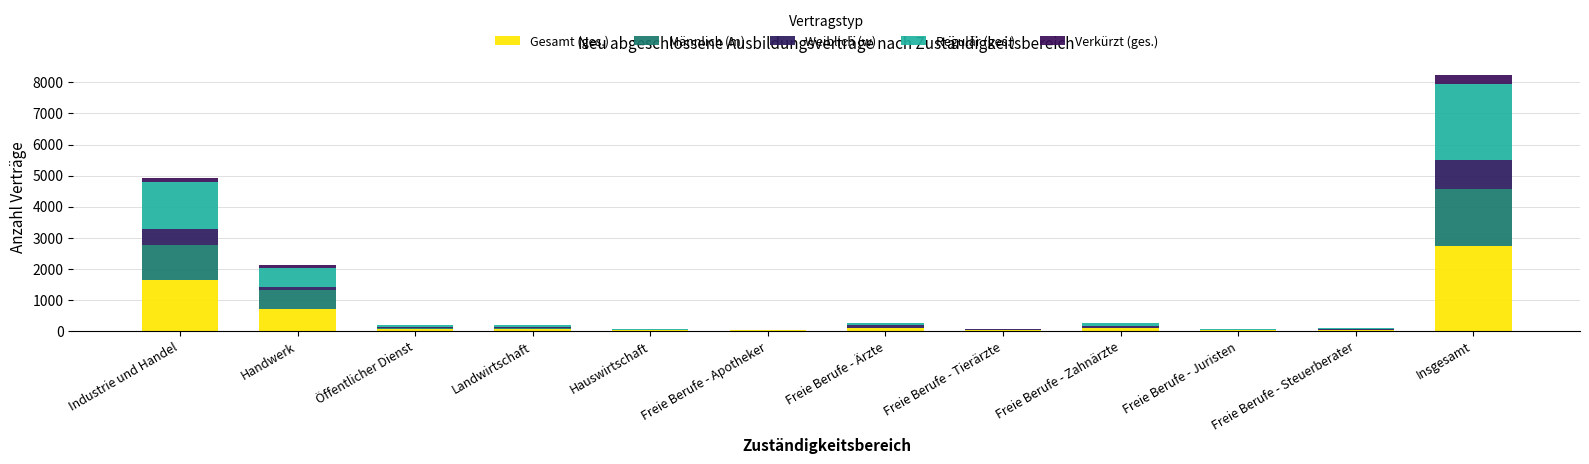

Between Freie Berufe - Apotheker and Freie Berufe - Ärzte, which is larger?

Freie Berufe - Ärzte